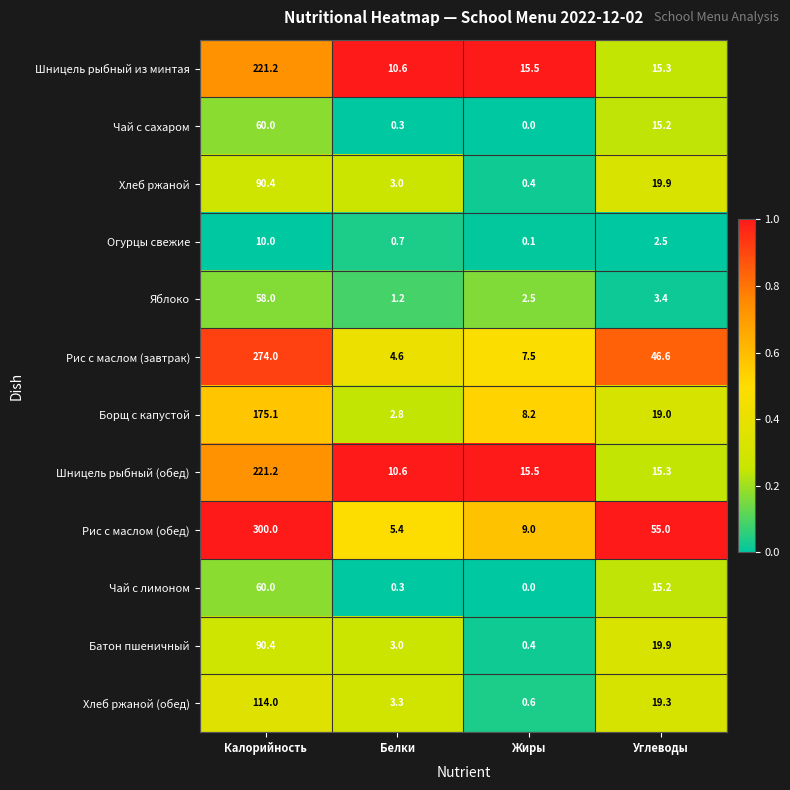

How many data points does each series have?

4